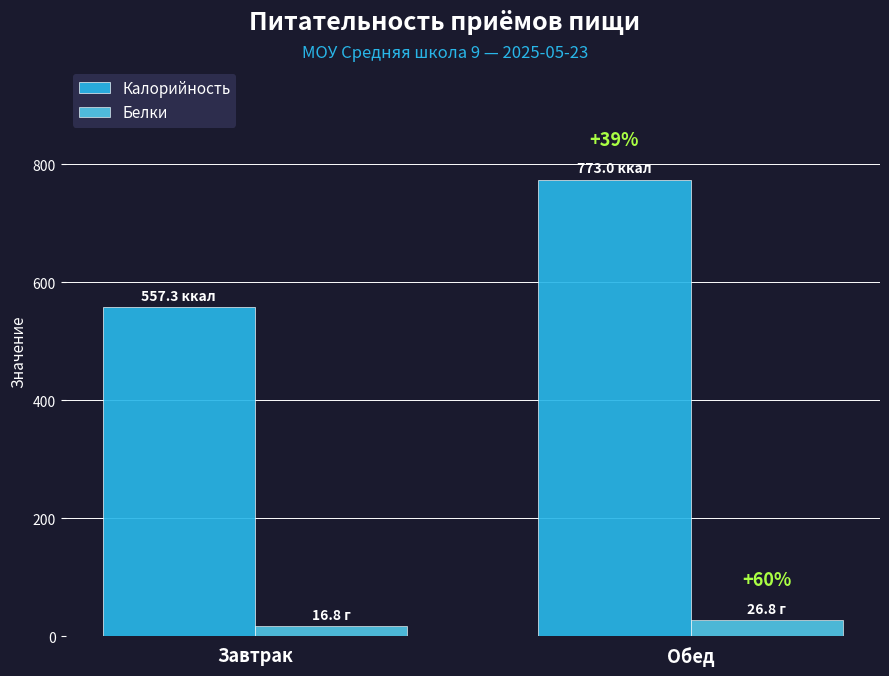

What are all the series names shown in the legend?

Калорийность, Белки